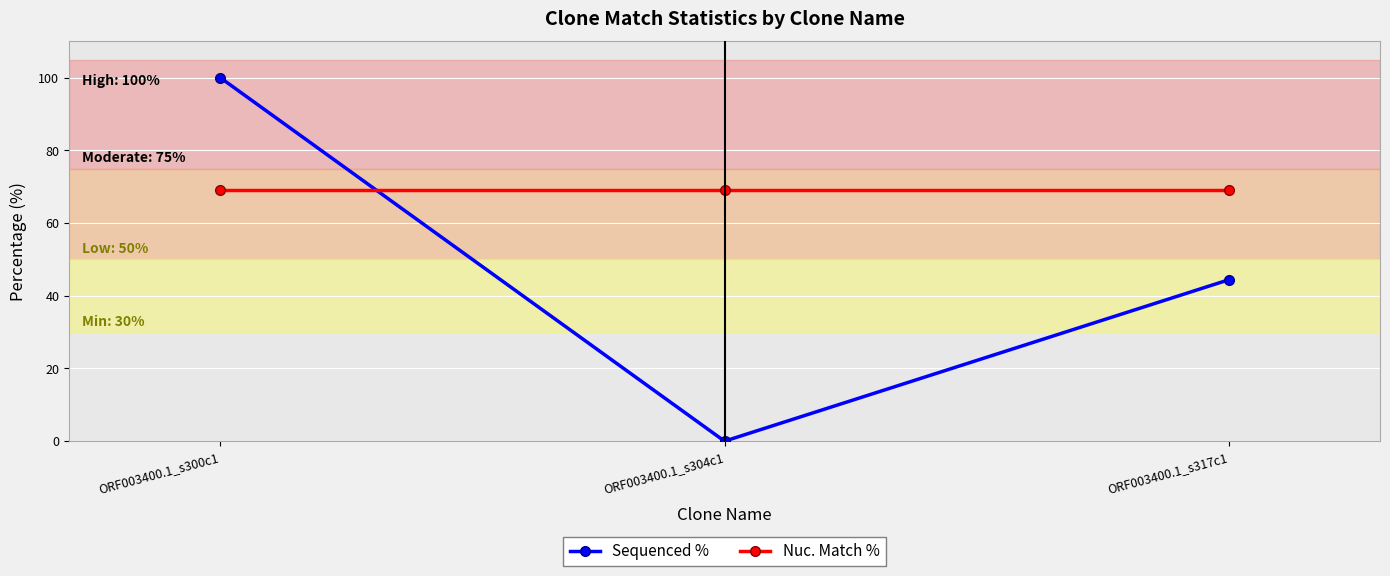

At which label does Sequenced % reach its minimum?

ORF003400.1_s304c1